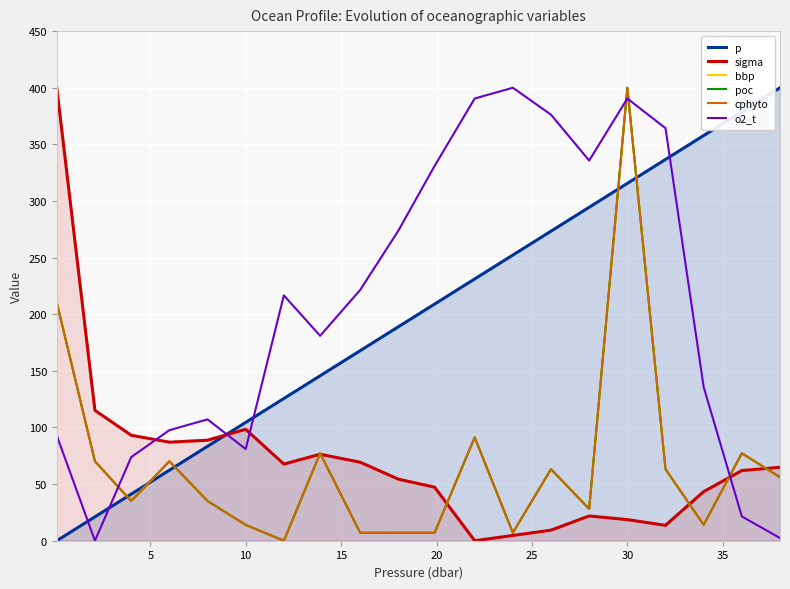

How many lines are shown in the chart?

6